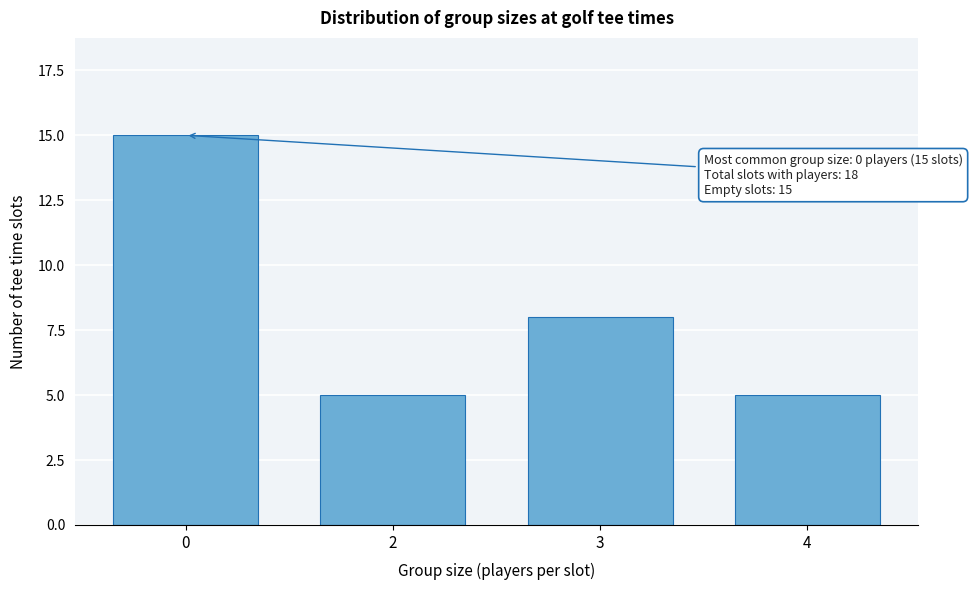

Reading left to right, list all the values displayed in this chart.

0=15	2=5	3=8	4=5